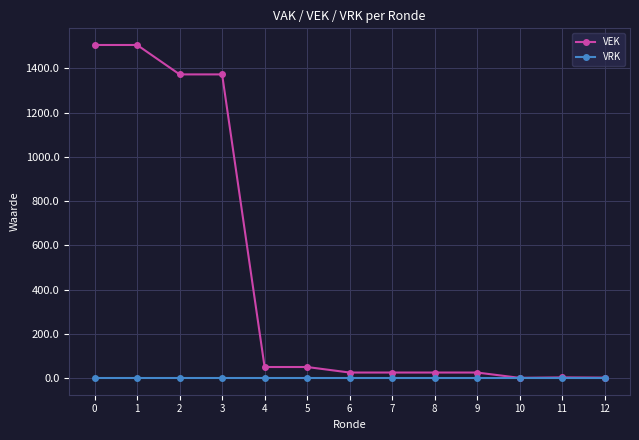

Rank the series at 1 from lowest to highest value.

VRK, VEK